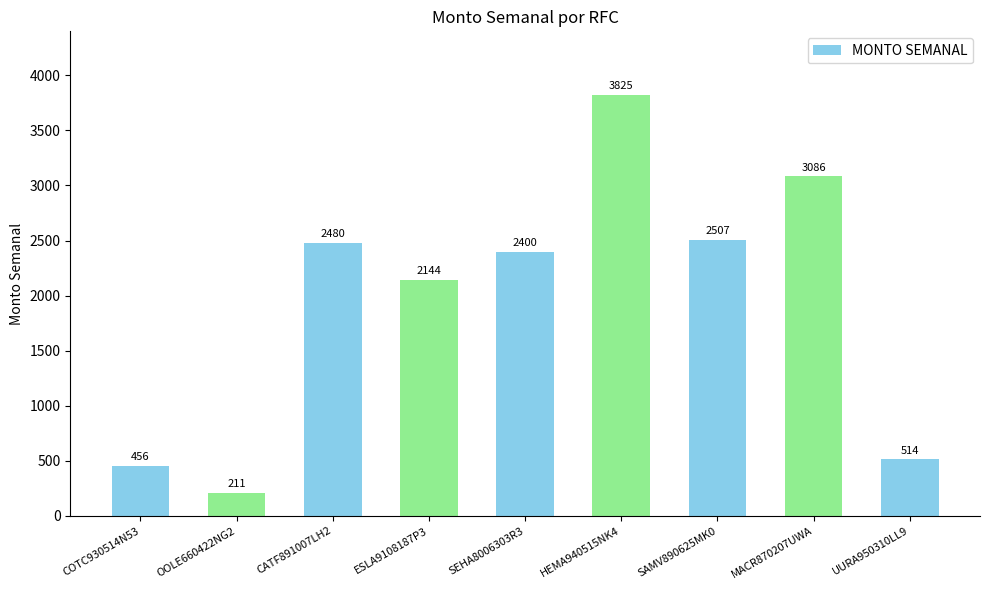

Are the bars grouped side by side (vs. stacked)?

No